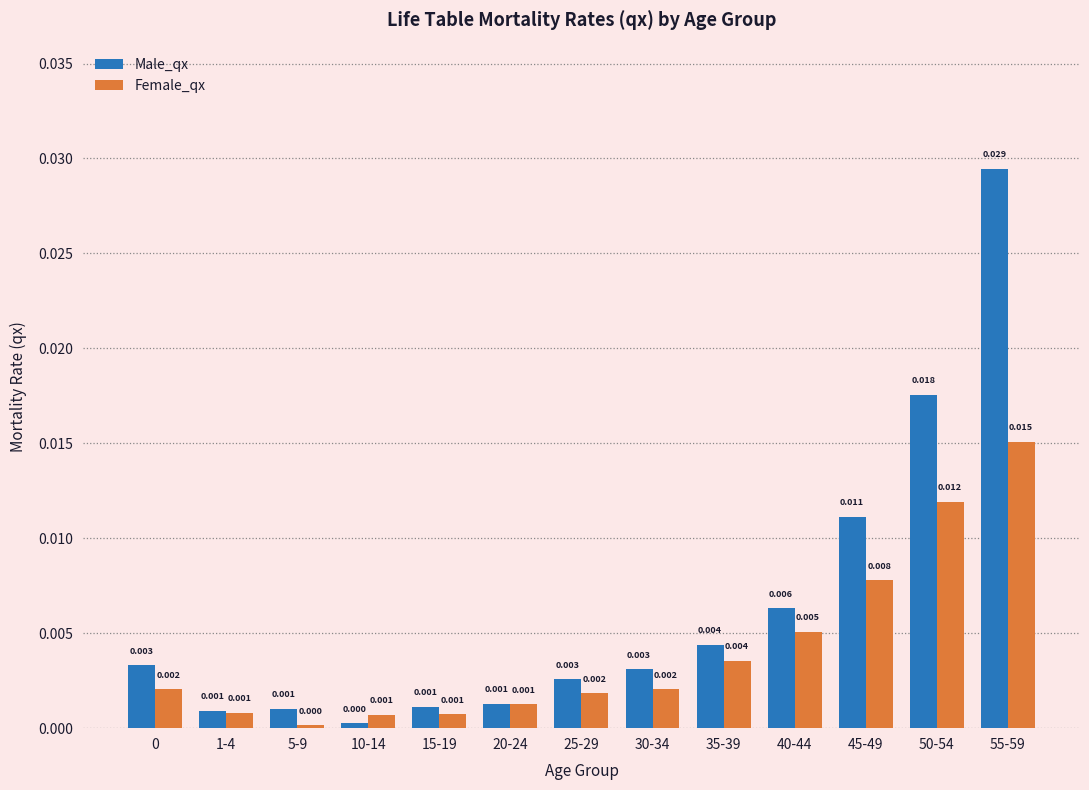

What position from the right is 1-4?

12